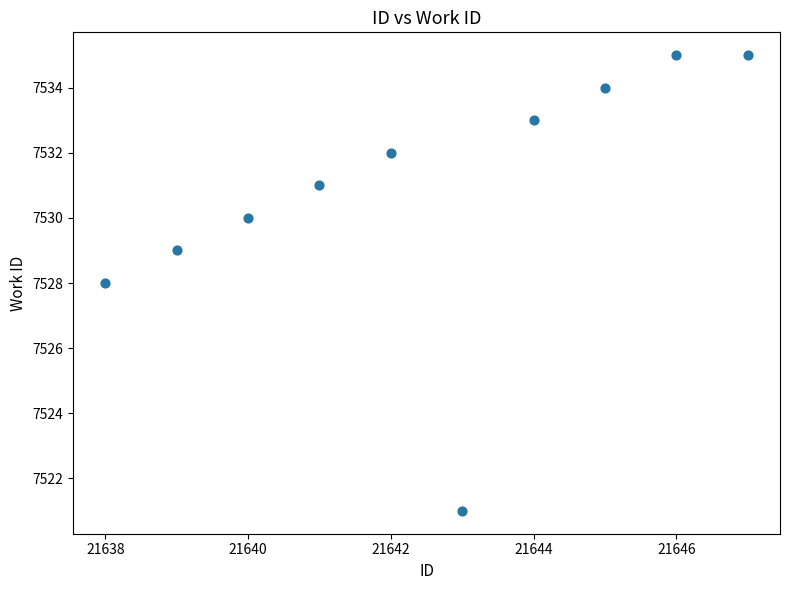

What is the average X value?

21642